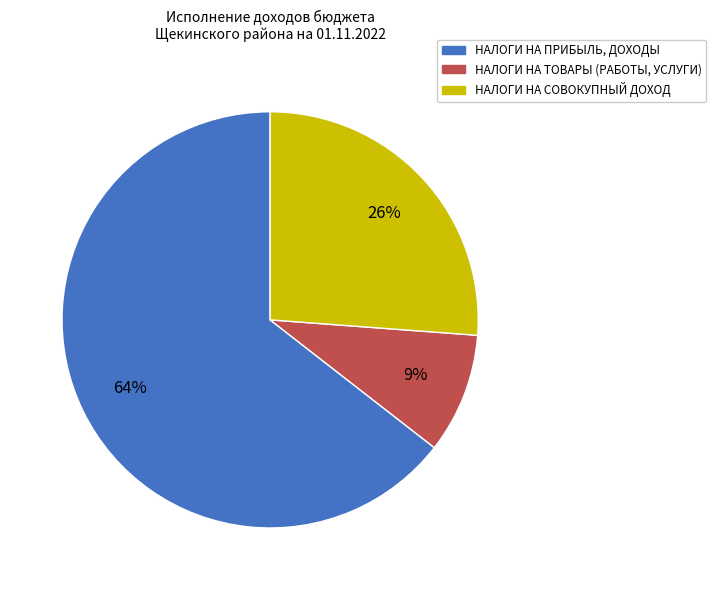

Rank the categories by value from lowest to highest.

НАЛОГИ НА ТОВАРЫ (РАБОТЫ, УСЛУГИ), НАЛОГИ НА СОВОКУПНЫЙ ДОХОД, НАЛОГИ НА ПРИБЫЛЬ, ДОХОДЫ